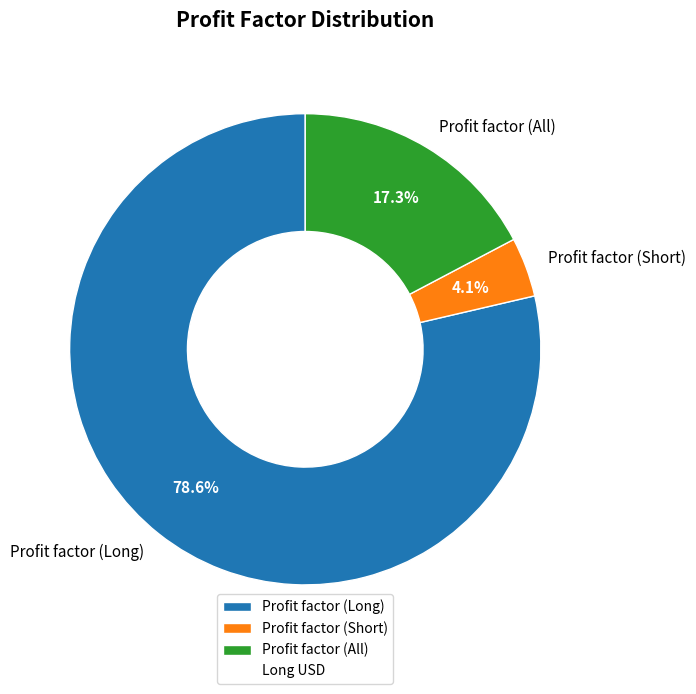

Rank the categories by value from lowest to highest.

Profit factor (Short), Profit factor (All), Profit factor (Long)